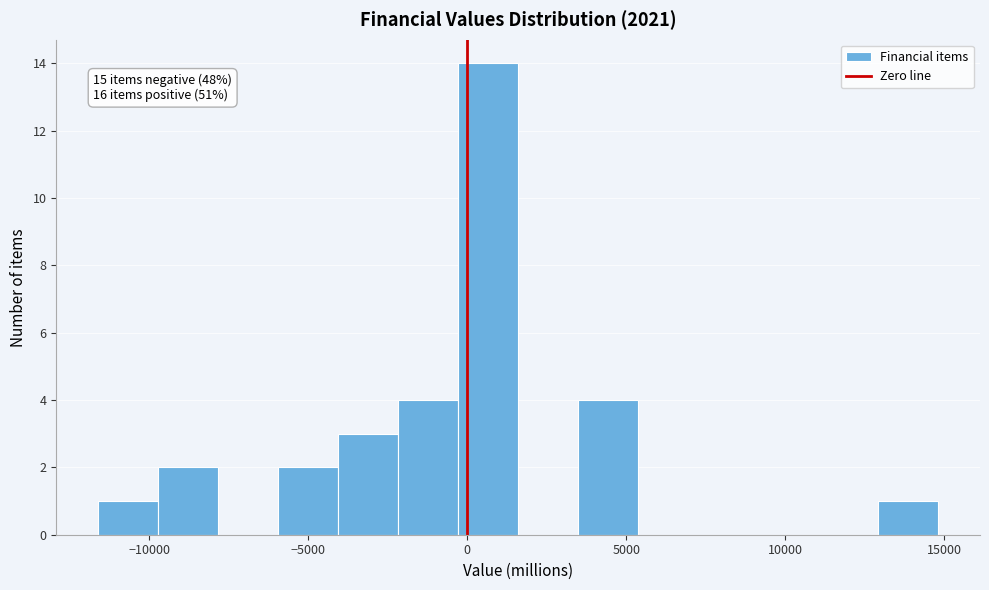

Around what value on the x-axis is the tallest bar? Give the approximate position of its centre, as read against the axis.

500